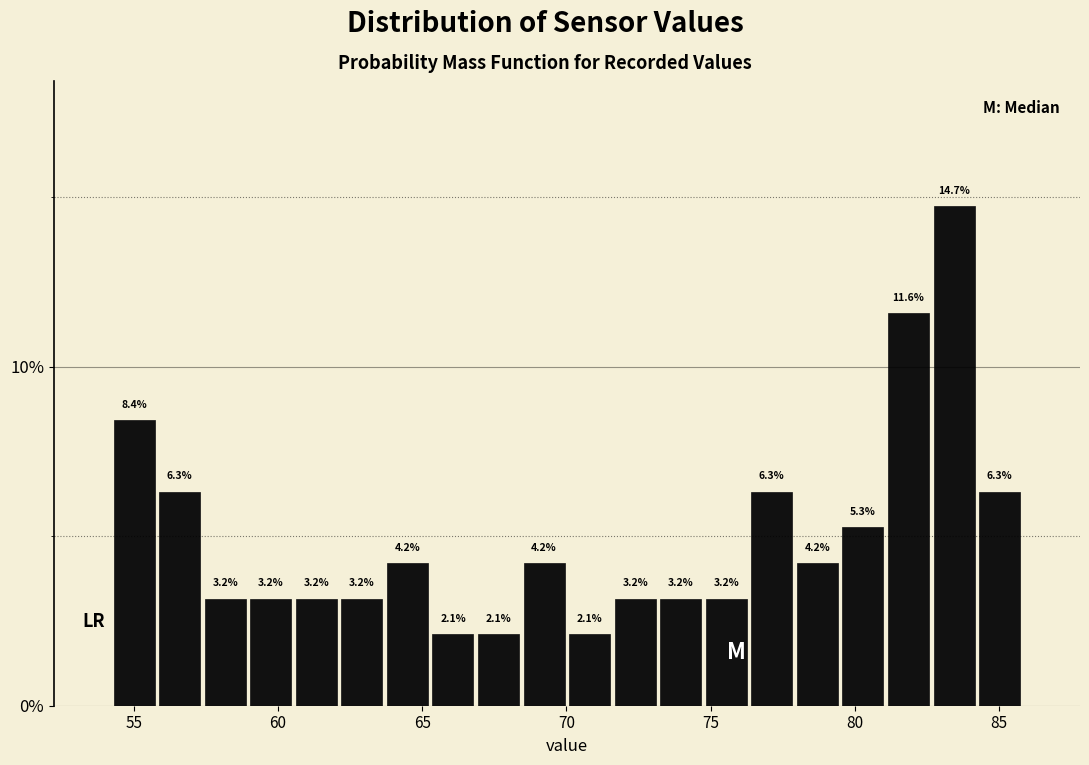

Around what value on the x-axis is the tallest bar? Give the approximate position of its centre, as read against the axis.

83.5